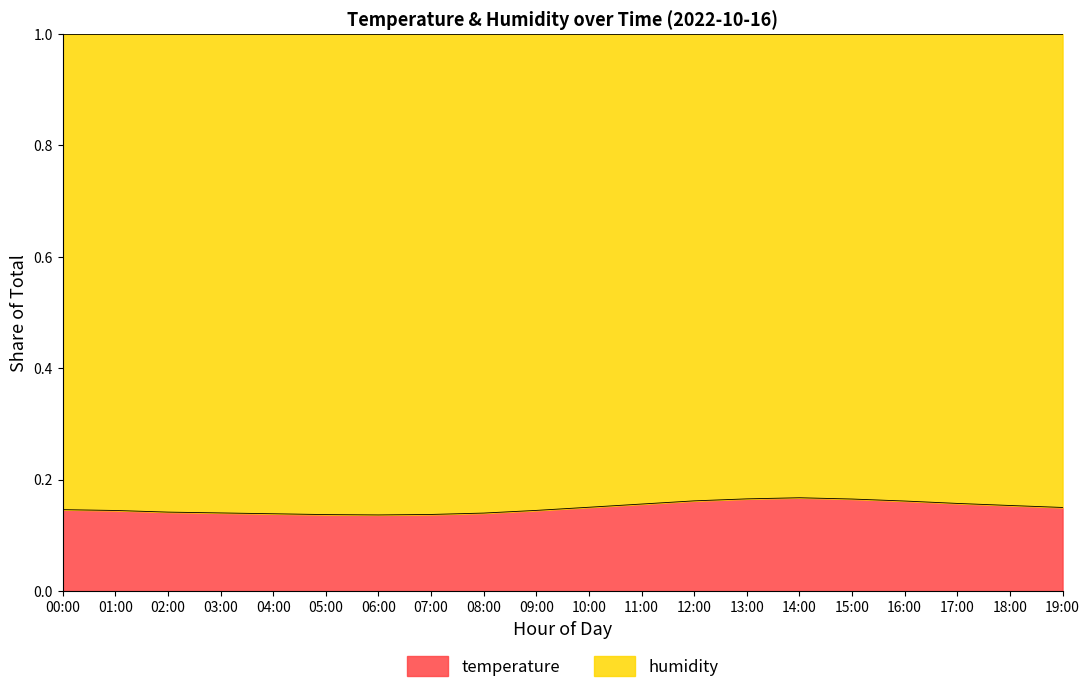

Reading right to left, list all the values displayed in this chart.

0.2	0.2	0.2	0.2	0.2	0.2	0.2	0.2	0.2	0.2	0.1	0.1	0.1	0.1	0.1	0.1	0.1	0.1	0.1	0.1